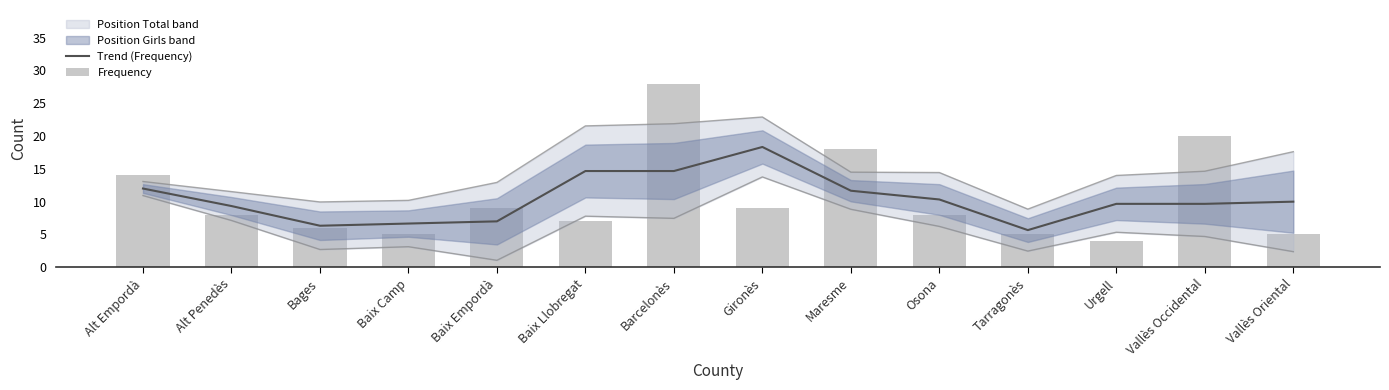

Reading left to right, extract all data points from this chart.

Trend (Frequency): Alt Empordà=12.0	Alt Penedès=9.3	Bages=6.3	Baix Camp=6.7	Baix Empordà=7.0	Baix Llobregat=14.7	Barcelonès=14.7	Gironès=18.3	Maresme=11.7	Osona=10.3	Tarragonès=5.7	Urgell=9.7	Vallès Occidental=9.7	Vallès Oriental=10.0
Frequency: Alt Empordà=14.0	Alt Penedès=8.0	Bages=6.0	Baix Camp=5.0	Baix Empordà=9.0	Baix Llobregat=7.0	Barcelonès=28.0	Gironès=9.0	Maresme=18.0	Osona=8.0	Tarragonès=5.0	Urgell=4.0	Vallès Occidental=20.0	Vallès Oriental=5.0